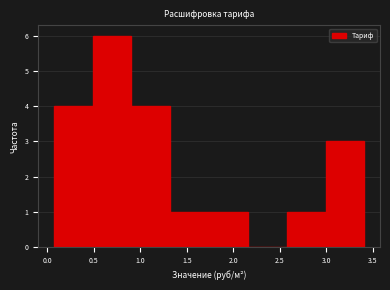

What is the height of the bar covering 0.90 to 1.30 on the x-axis? Neither the bar edges nor the heights are printed on the chart, so give them approximately, as read against the axes.

4